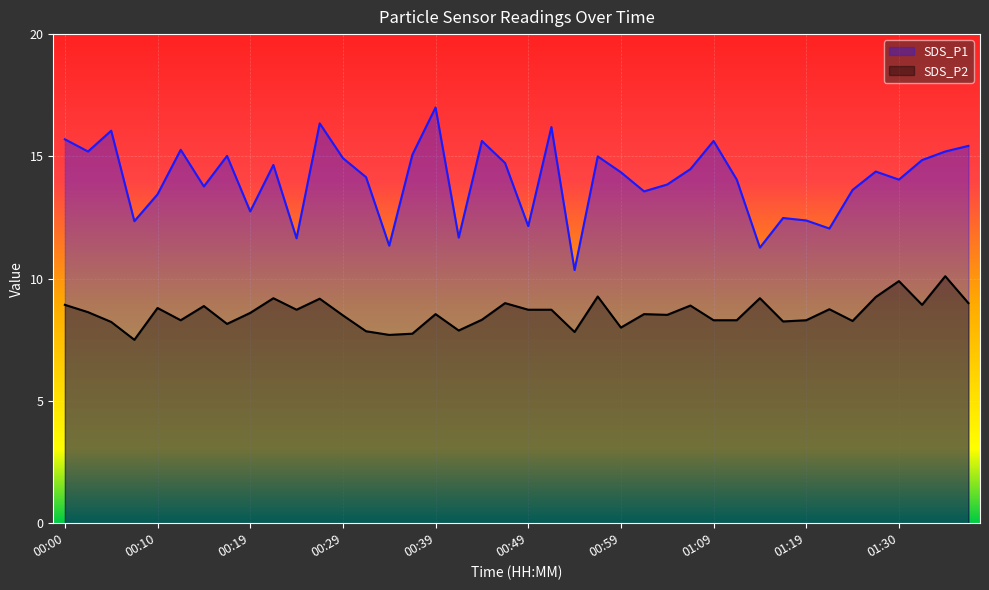

Where is the first local maximum for SDS_P2?

00:10